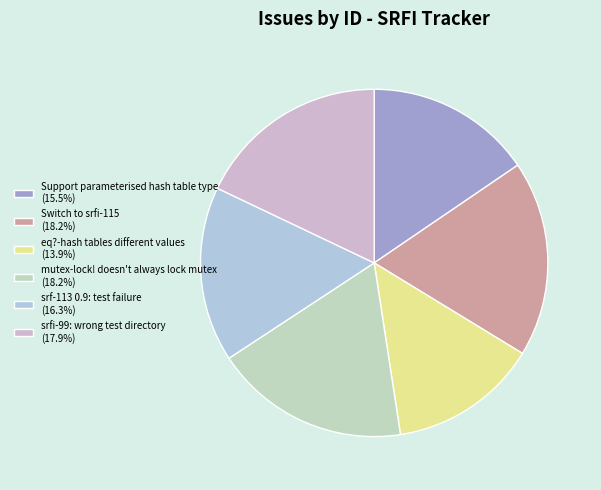

Count the number of slices in the pie.

6